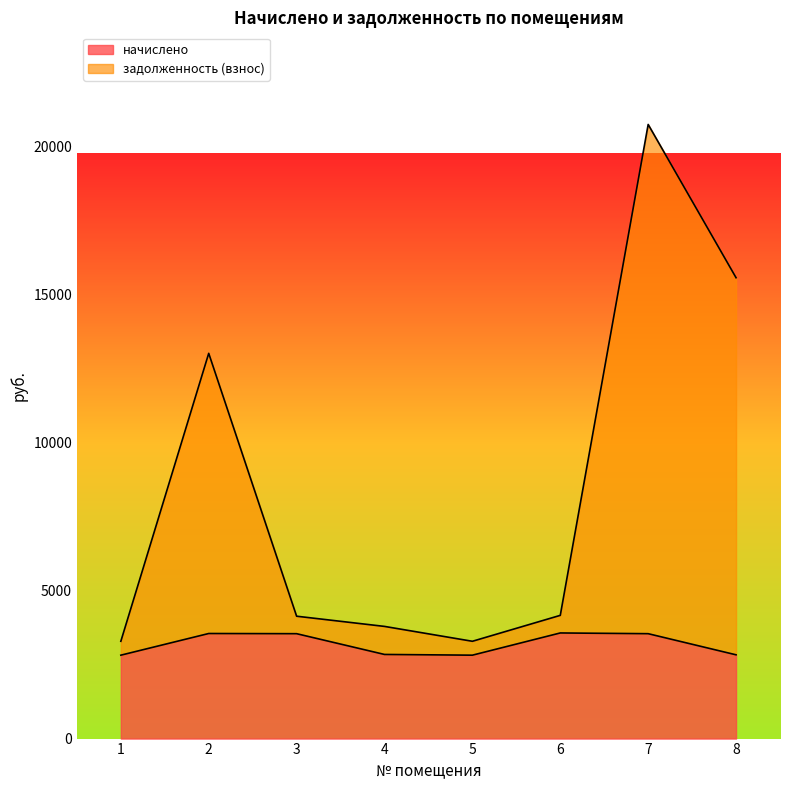

How many lines are shown in the chart?

2